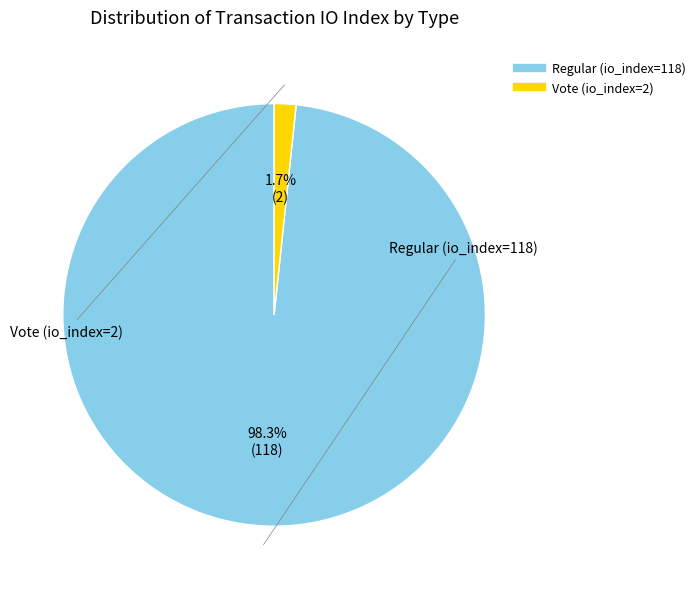

To the nearest percent, what is the difference between the largest and smallest slice percentages?

97%